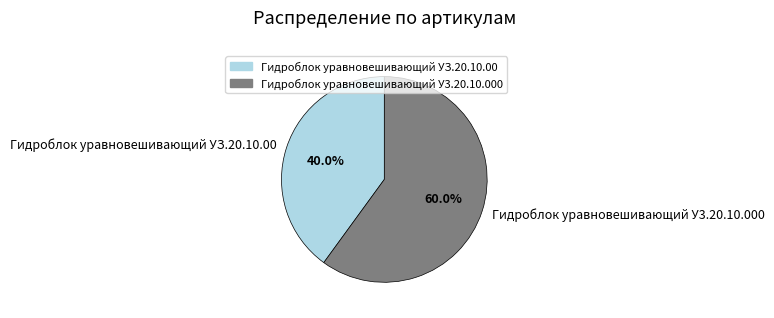

What is the largest slice in the pie chart?

Гидроблок уравновешивающий У3.20.10.000